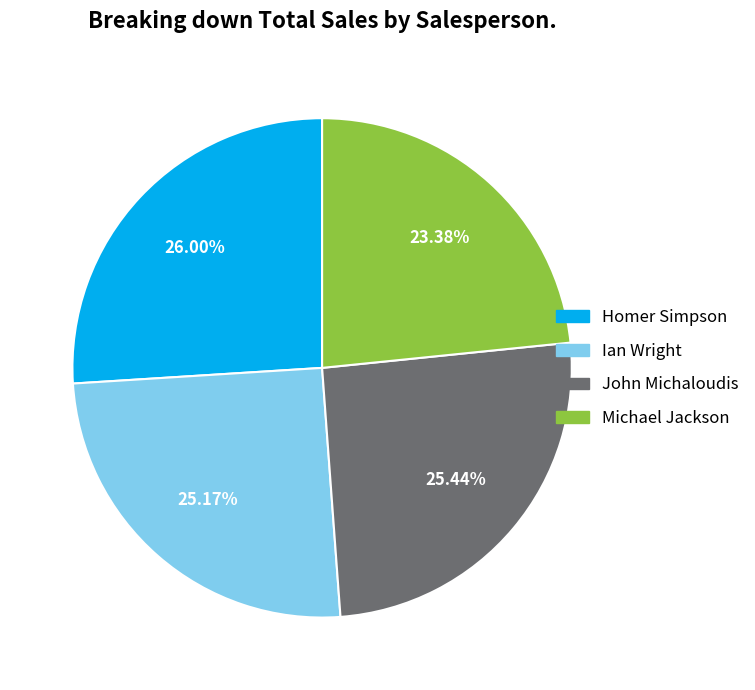

What is the smallest slice in the pie chart?

Michael Jackson